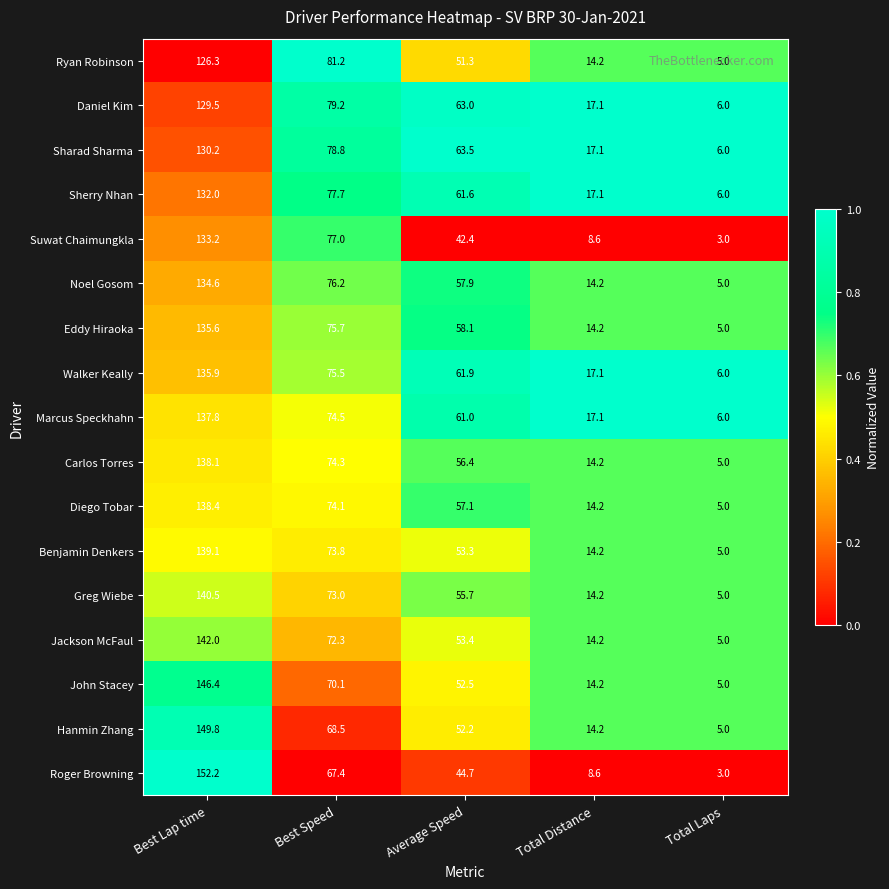

Is the value of Carlos Torres at Best Speed greater than the value of Sharad Sharma at Total Distance?

Yes